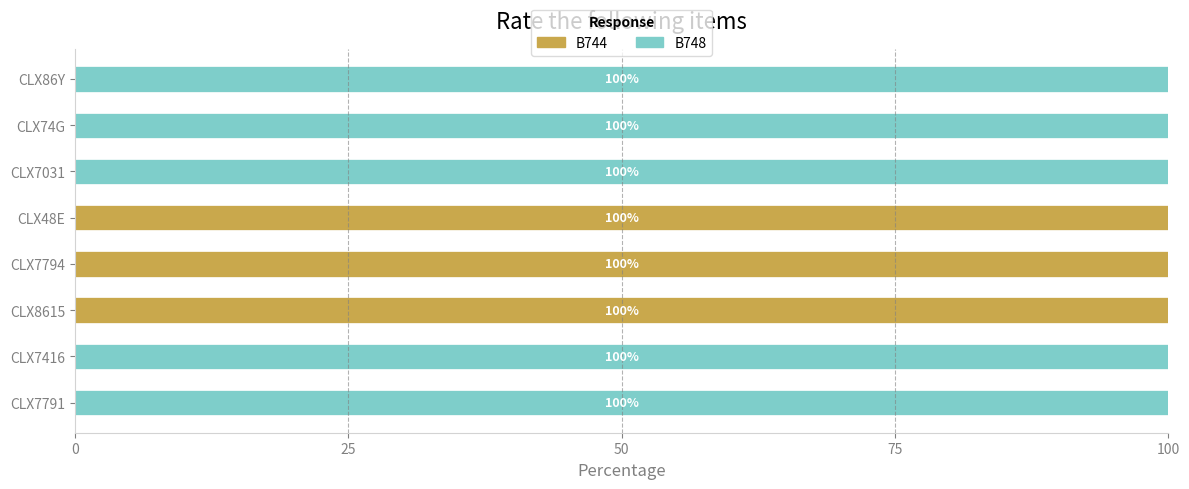

What is the total value across all series at CLX7794?

100